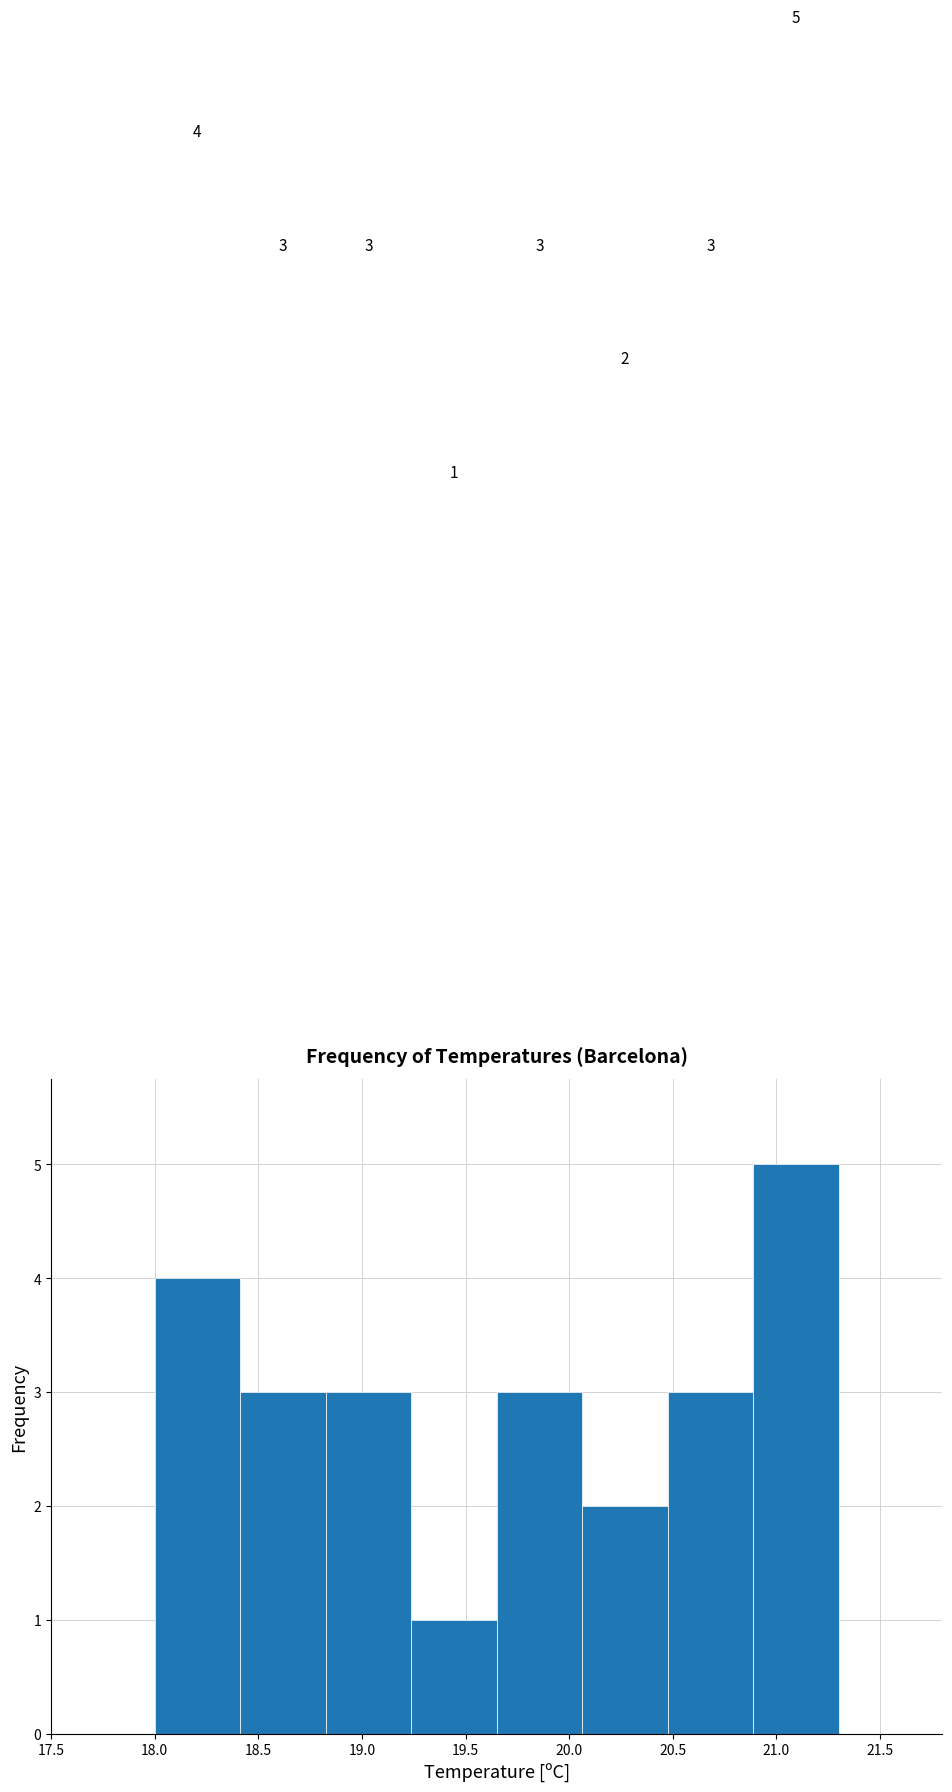

Reading left to right, transcribe this chart: for each bar, give the range it covers on the x-axis and its height. The bar edges are not printed on the chart, so give them approximately, as read against the axis.

18.00 to 18.40: 4
18.40 to 18.85: 3
18.85 to 19.25: 3
19.25 to 19.65: 1
19.65 to 20.05: 3
20.05 to 20.50: 2
20.50 to 20.90: 3
20.90 to 21.30: 5